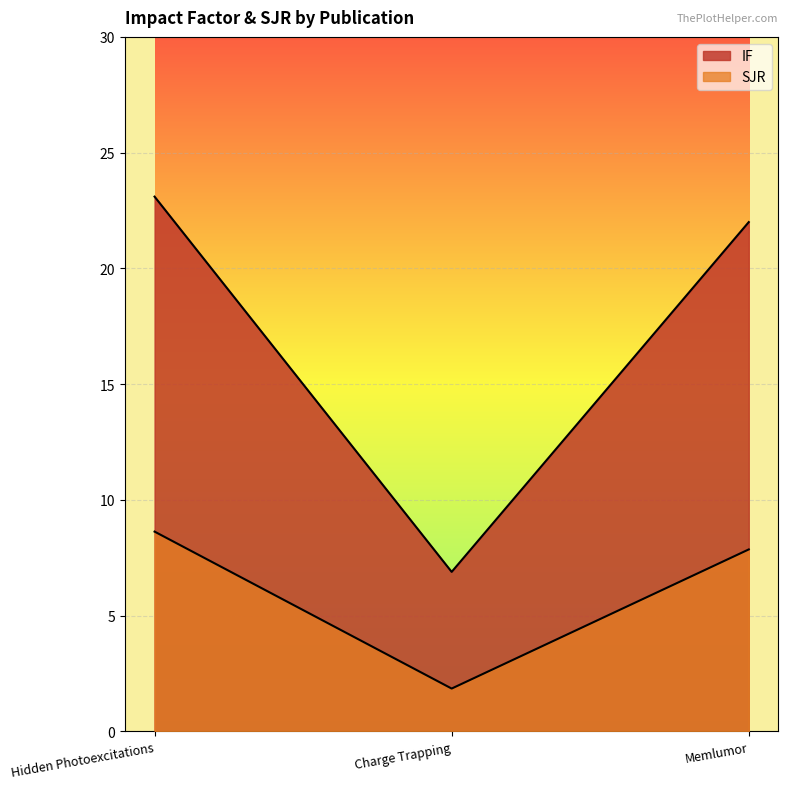

At which category is the sum across all series the highest?

Hidden Photoexcitations